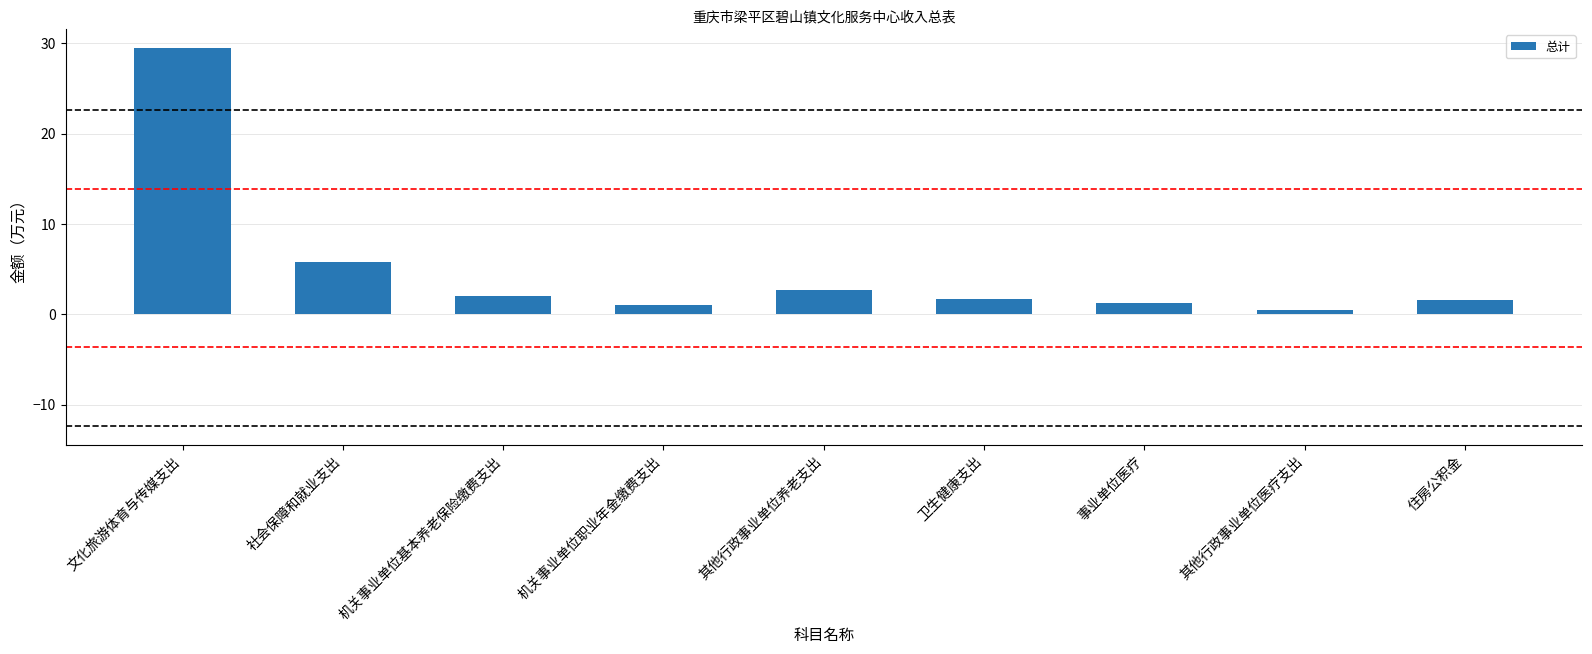

Read the value at 社会保障和就业支出.

5.7